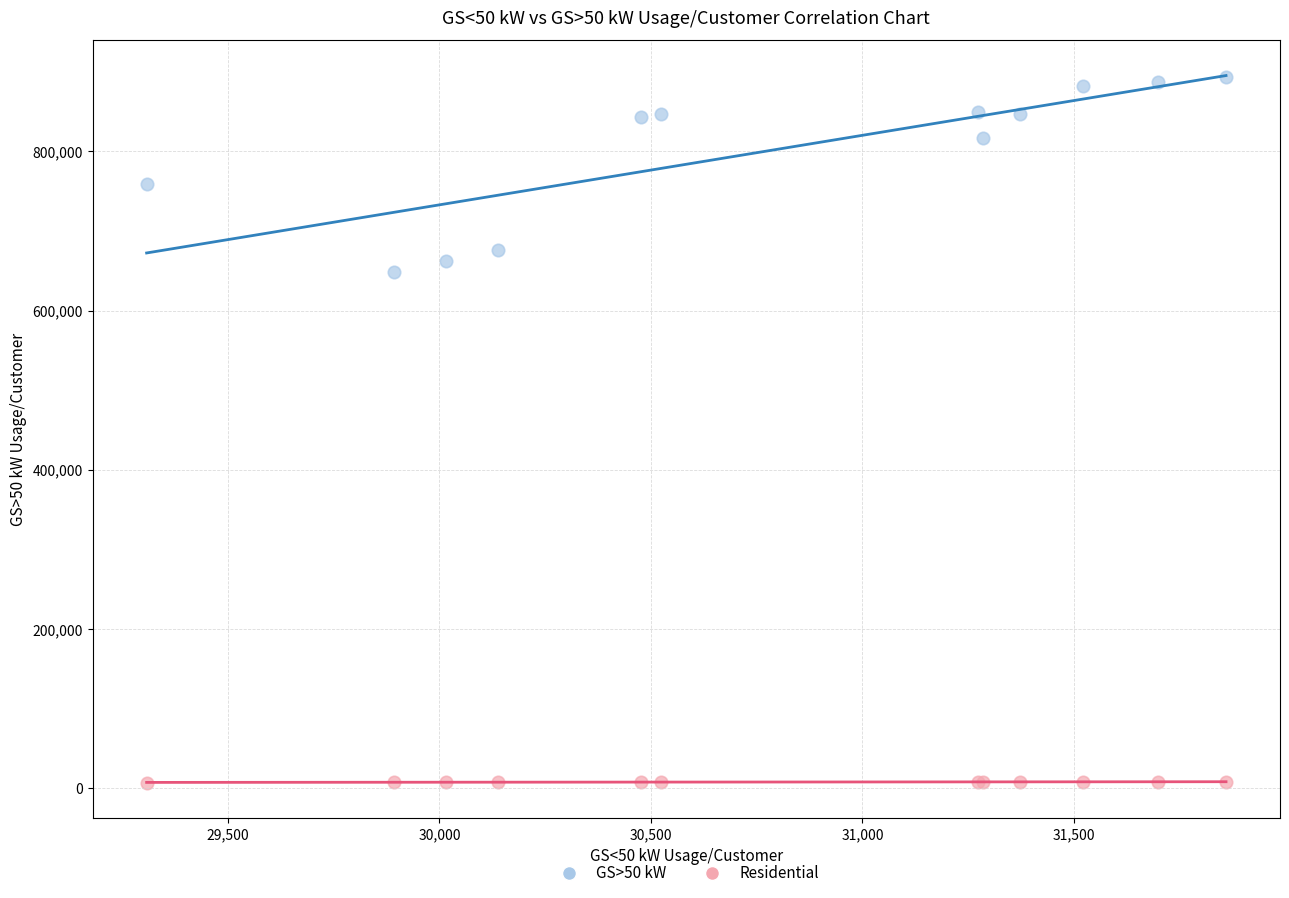

Which series reaches the maximum Y coordinate?

GS>50 kW